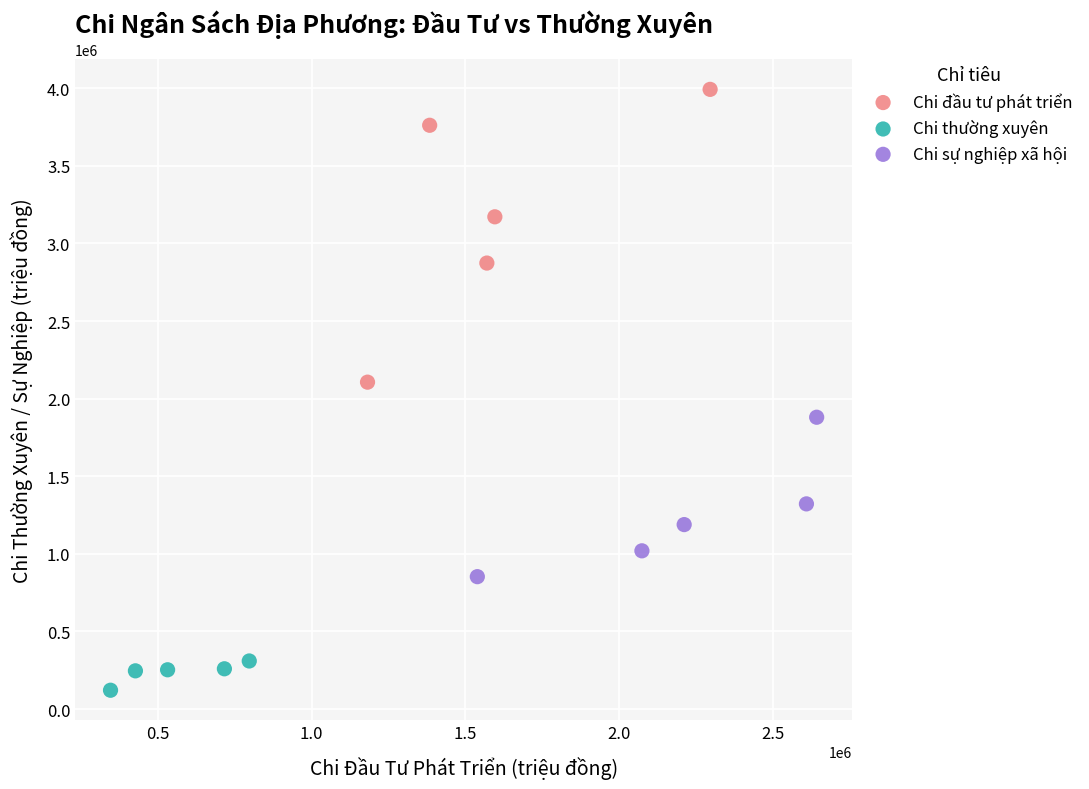

What are all the series names shown in the legend?

Chi đầu tư phát triển, Chi thường xuyên, Chi sự nghiệp xã hội